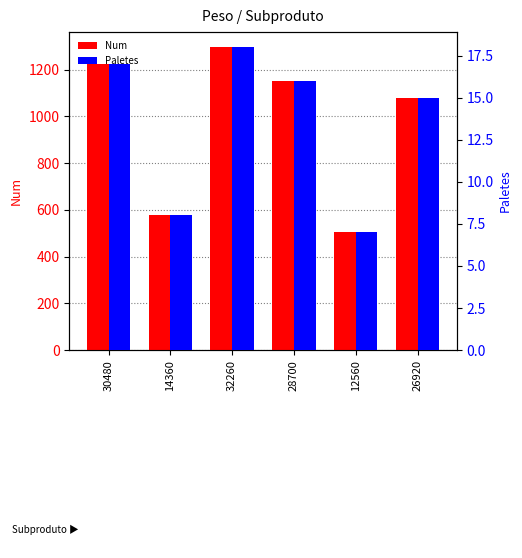

Count the number of data series in this chart.

2